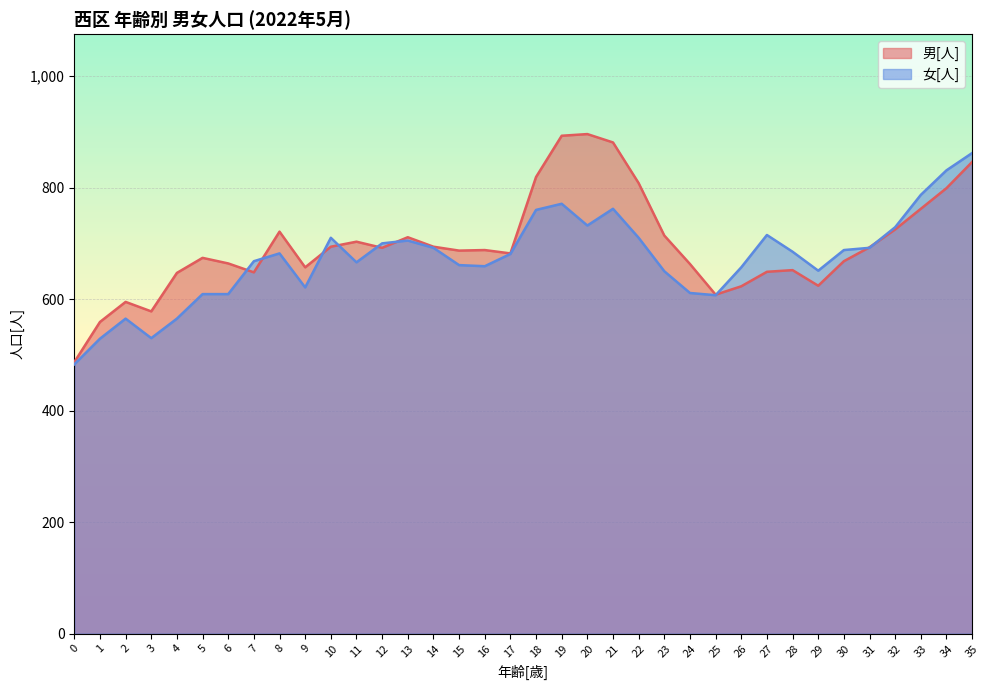

Which series ends up on top after the final intersection of 男[人] and 女[人]?

女[人]